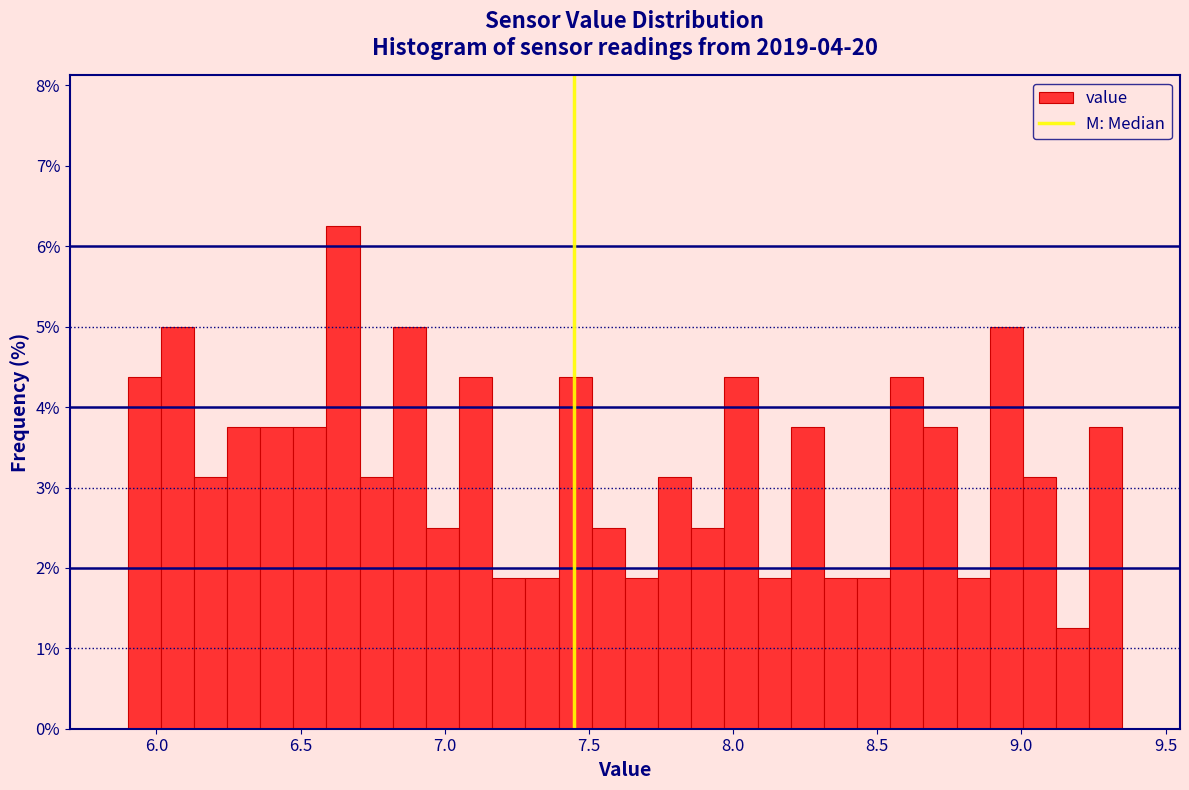

Read against the x-axis, roughly where is the centre of the tallest bar?

6.65